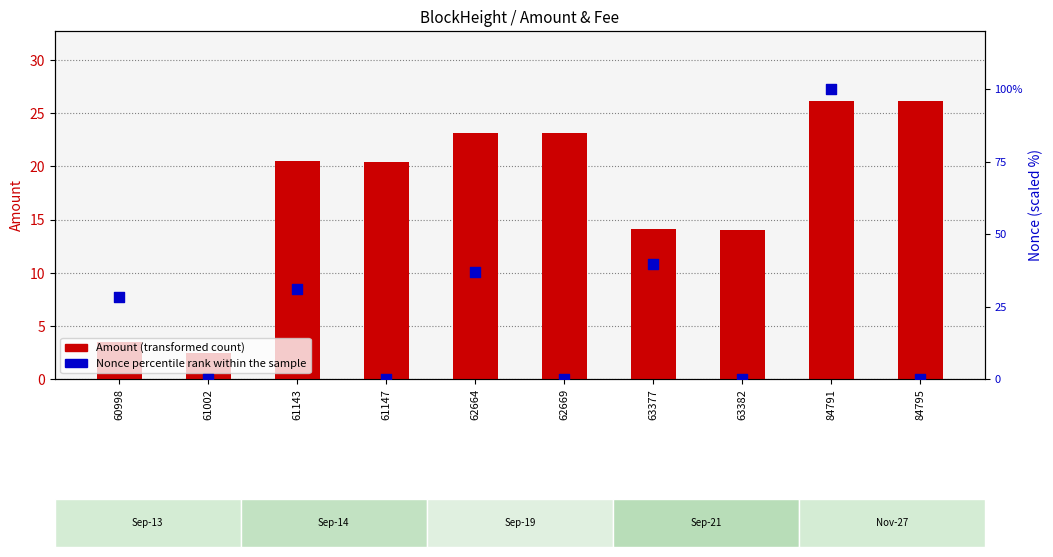

Which series contains the highest Y value?

percentile rank within the sample